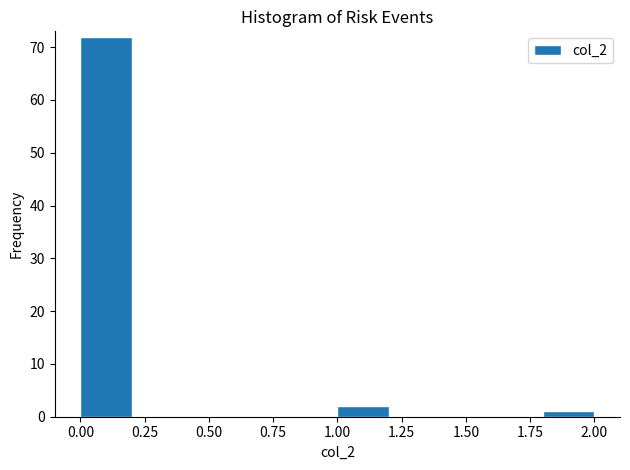

How tall is the bar that spans 1.0 to 1.2 on the x-axis? The values are not printed on the chart, so give them approximately, as read against the axis.

2